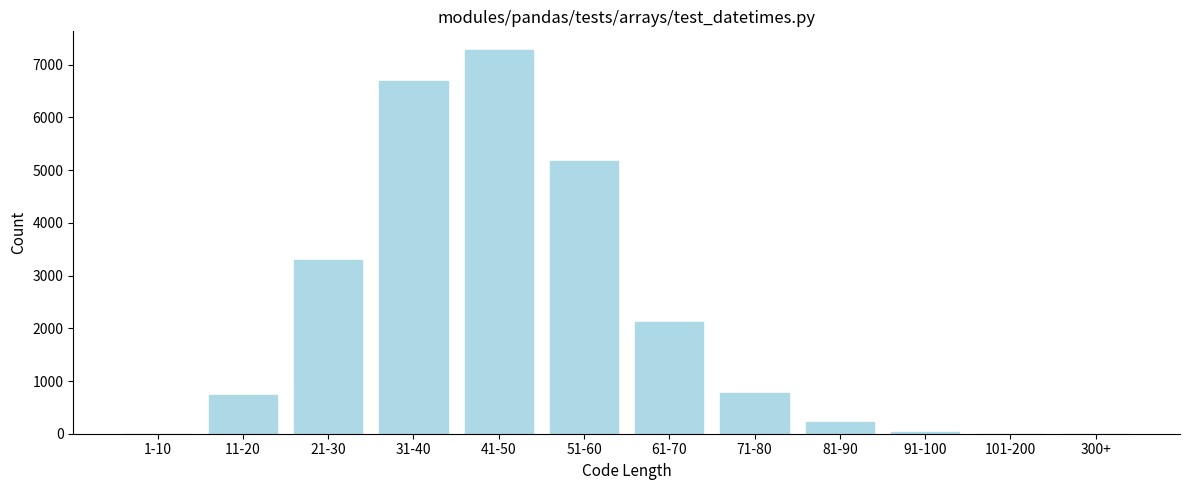

Is it true that the value at 31-40 is 6687?

True